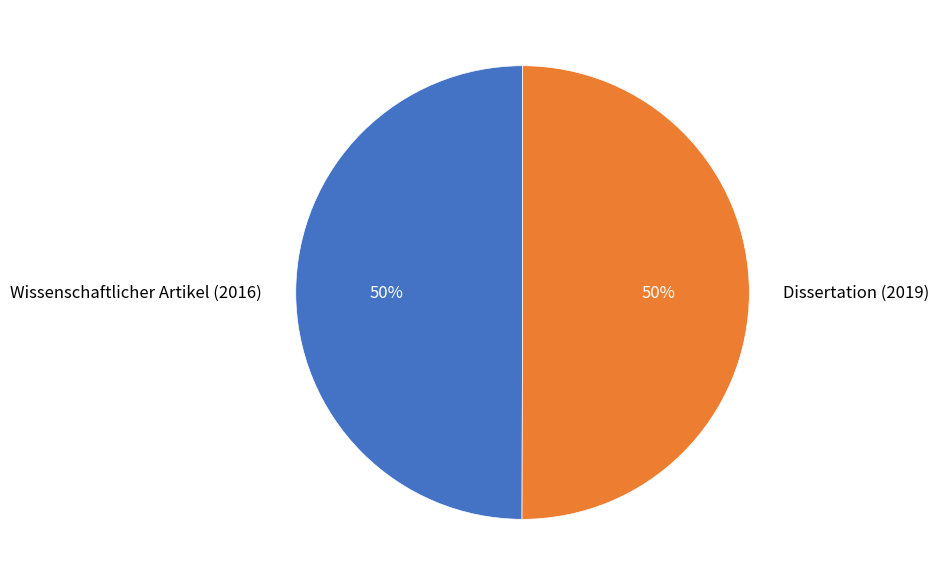

What is the ratio of the value at Wissenschaftlicher Artikel (2016) to the value at Dissertation (2019)?

1.0